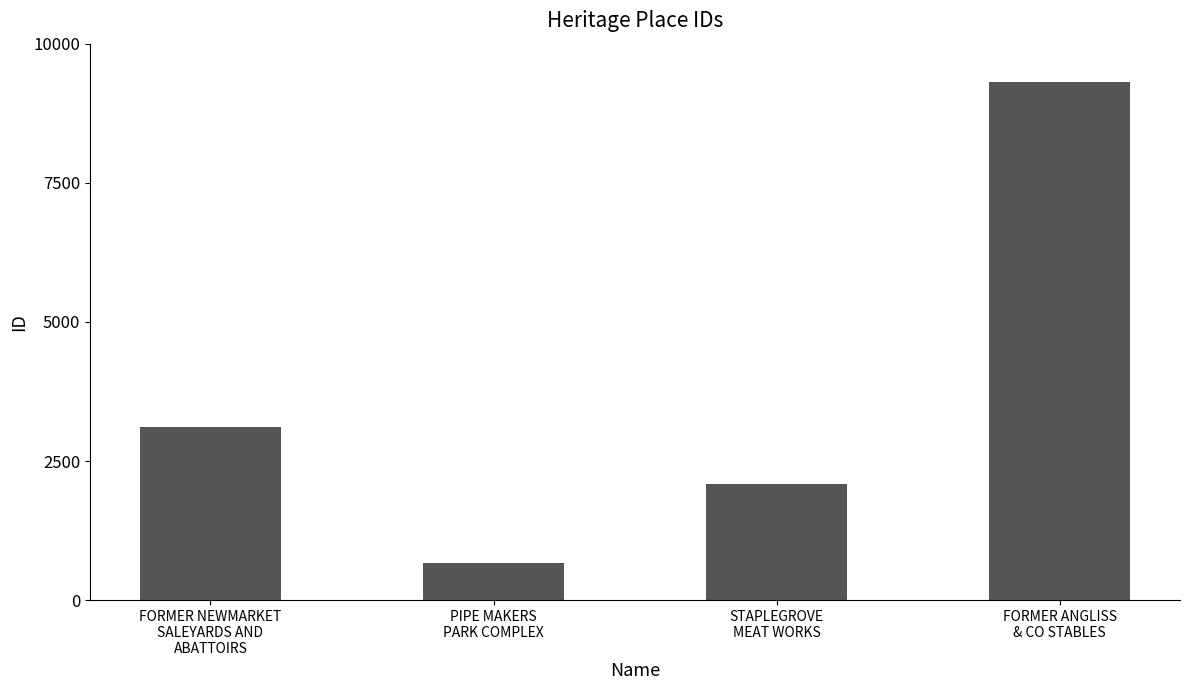

Does the chart contain stacked bars?

No